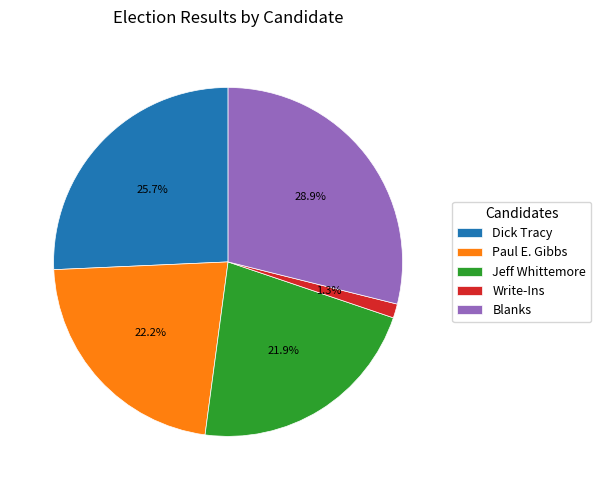

Is there a majority slice in this chart?

No